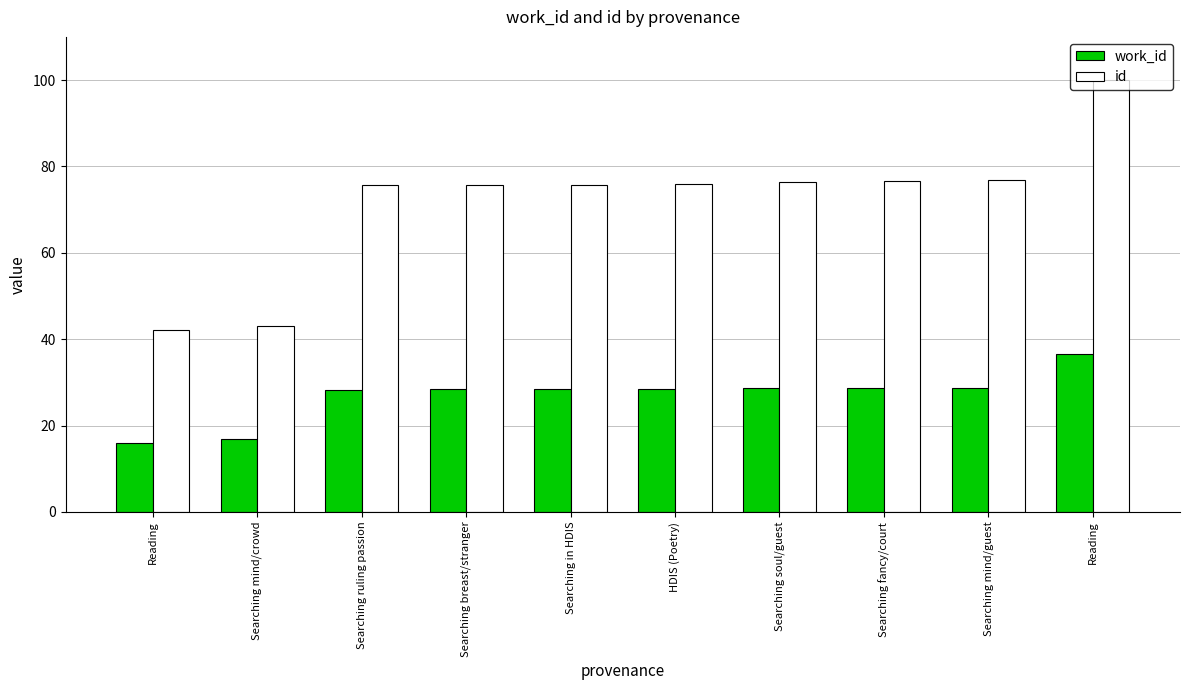

Reading left to right, what are all the values shown in this chart?

work_id: Reading=16.0	Searching mind/crowd=16.8	Searching ruling passion=28.3	Searching breast/stranger=28.4	Searching in HDIS=28.4	HDIS (Poetry)=28.5	Searching soul/guest=28.7	Searching fancy/court=28.7	Searching mind/guest=28.8	Reading=36.6
id: Reading=42.0	Searching mind/crowd=43.0	Searching ruling passion=75.6	Searching breast/stranger=75.7	Searching in HDIS=75.7	HDIS (Poetry)=76.0	Searching soul/guest=76.4	Searching fancy/court=76.6	Searching mind/guest=76.8	Reading=100.0